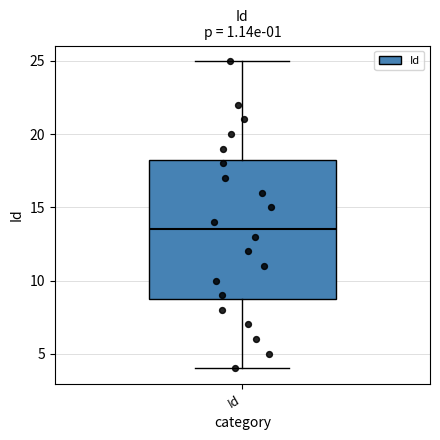

Read this box plot against the y-axis: the position of the median line, the range covered by the box, and the ends of both whiskers. The values are not printed on the chart, so give them approximately, as read against the axis.

median 13.5, box 9.0 to 18.5, whiskers 4.0 to 25.0